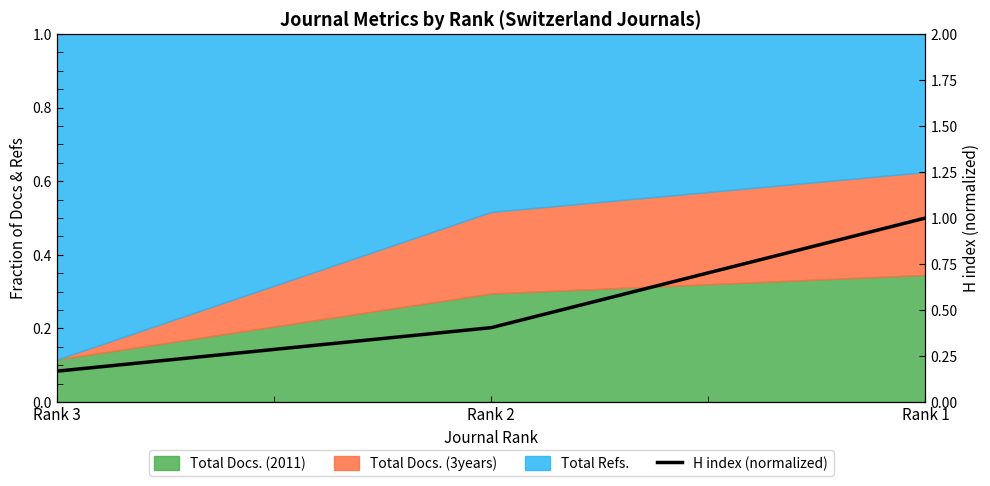

Which has a higher value, Rank 2 or Rank 1?

Rank 1